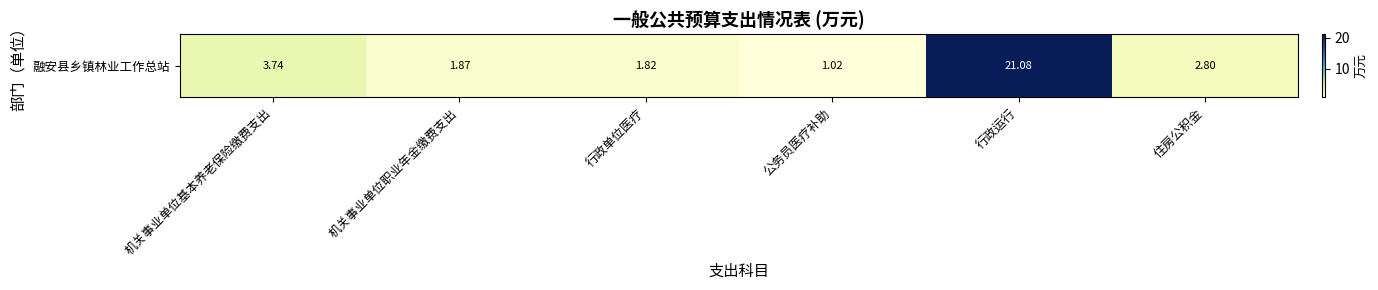

The value at 机关事业单位基本养老保险缴费支出 is 3.7. True or false?

True